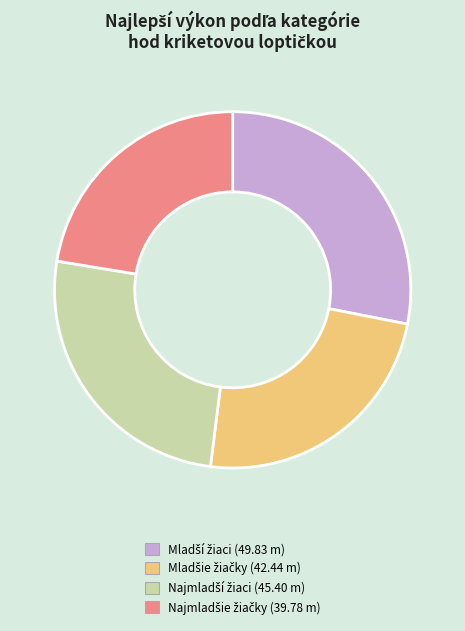

Is there a majority slice in this chart?

No